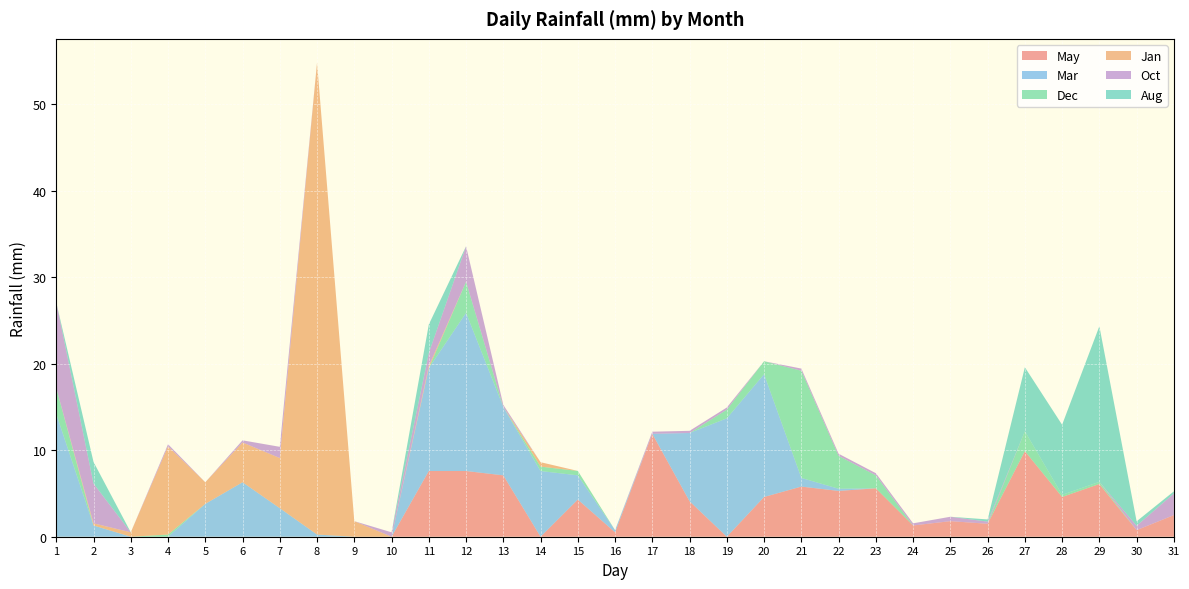

Reading left to right, list all the values displayed in this chart.

May: 1=0.0	2=0.0	3=0.0	4=0.0	5=0.0	6=0.0	7=0.0	8=0.0	9=0.0	10=0.0	11=7.6	12=7.6	13=7.1	14=0.0	15=4.3	16=0.5	17=11.9	18=4.1	19=0.0	20=4.6	21=5.8	22=5.3	23=5.6	24=1.3	25=1.8	26=1.5	27=9.9	28=4.6	29=6.1	30=0.8	31=2.5
Mar: 1=14.2	2=1.3	3=0.0	4=0.0	5=3.8	6=6.3	7=3.3	8=0.2	9=0.0	10=0.0	11=11.9	12=18.3	13=7.9	14=7.6	15=2.8	16=0.2	17=0.0	18=7.9	19=13.7	20=14.2	21=1.0	22=0.2	23=0.0	24=0.0	25=0.0	26=0.0	27=0.0	28=0.0	29=0.0	30=0.0	31=0.0
Dec: 1=3.0	2=0.0	3=0.0	4=0.2	5=0.0	6=0.0	7=0.0	8=0.0	9=0.0	10=0.0	11=0.0	12=3.6	13=0.0	14=0.5	15=0.5	16=0.0	17=0.0	18=0.0	19=1.0	20=1.5	21=12.4	22=3.8	23=1.5	24=0.0	25=0.0	26=0.0	27=2.3	28=0.2	29=0.2	30=0.0	31=0.0
Jan: 1=0.0	2=0.2	3=0.5	4=10.2	5=2.5	6=4.6	7=5.8	8=54.6	9=1.8	10=0.0	11=0.2	12=0.0	13=0.0	14=0.5	15=0.0	16=0.0	17=0.0	18=0.0	19=0.0	20=0.0	21=0.0	22=0.0	23=0.0	24=0.0	25=0.0	26=0.0	27=0.0	28=0.0	29=0.0	30=0.0	31=0.0
Oct: 1=9.9	2=4.6	3=0.0	4=0.2	5=0.0	6=0.2	7=1.3	8=0.0	9=0.0	10=0.5	11=1.5	12=4.1	13=0.2	14=0.0	15=0.0	16=0.0	17=0.2	18=0.2	19=0.2	20=0.0	21=0.2	22=0.2	23=0.2	24=0.2	25=0.5	26=0.2	27=0.0	28=0.0	29=0.0	30=0.5	31=2.5
Aug: 1=0.0	2=2.5	3=0.0	4=0.0	5=0.0	6=0.0	7=0.0	8=0.0	9=0.0	10=0.0	11=3.3	12=0.0	13=0.0	14=0.0	15=0.0	16=0.0	17=0.0	18=0.0	19=0.0	20=0.0	21=0.0	22=0.0	23=0.0	24=0.0	25=0.0	26=0.2	27=7.4	28=8.1	29=18.0	30=0.5	31=0.2